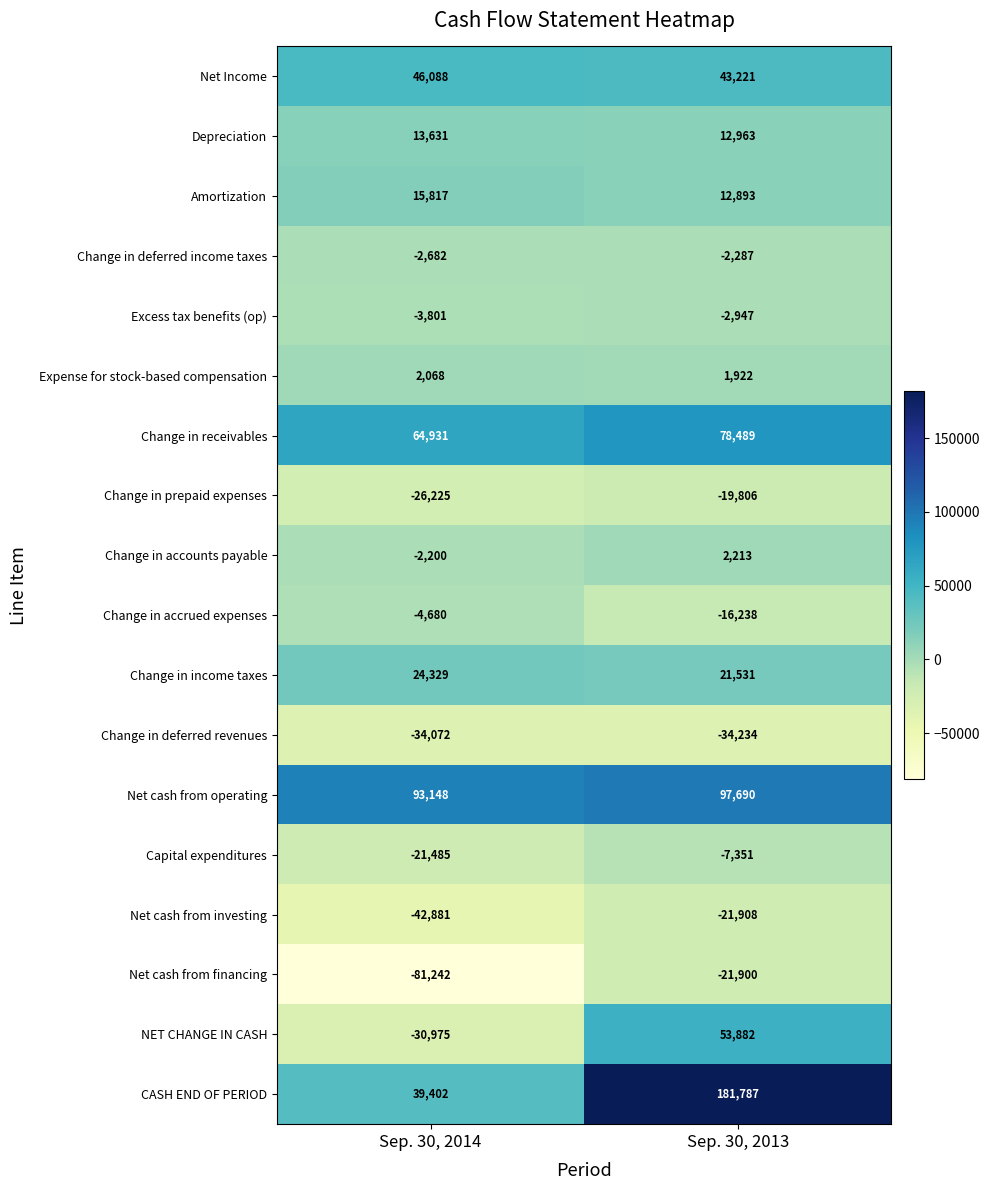

Between Sep. 30, 2014 and Sep. 30, 2013, which series saw the biggest shift?

CASH END OF PERIOD